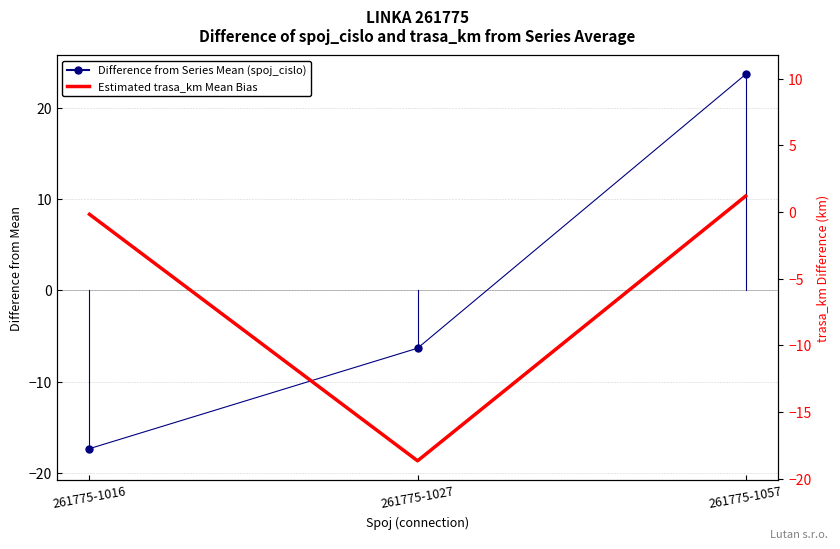

What are all the series names shown in the legend?

Difference from Series Mean (spoj_cislo), Estimated trasa_km Mean Bias